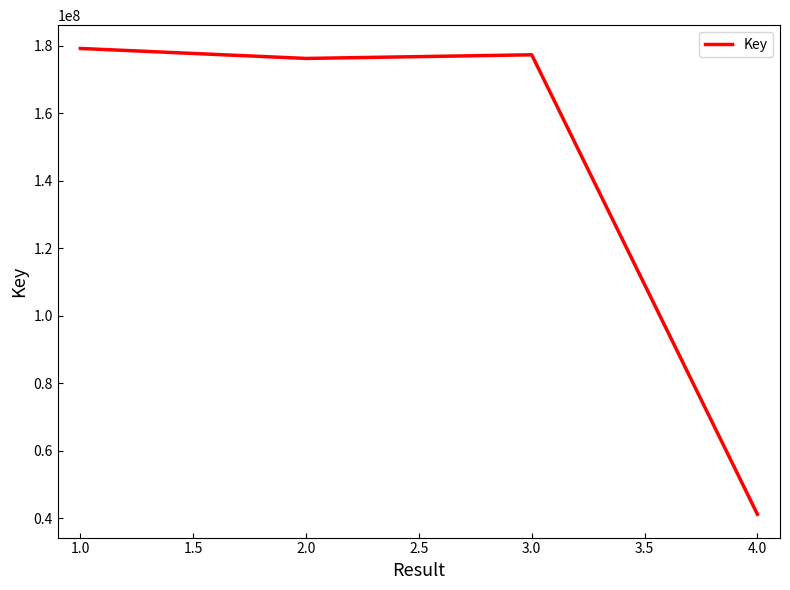

Does the chart display data point markers on the line(s)?

No